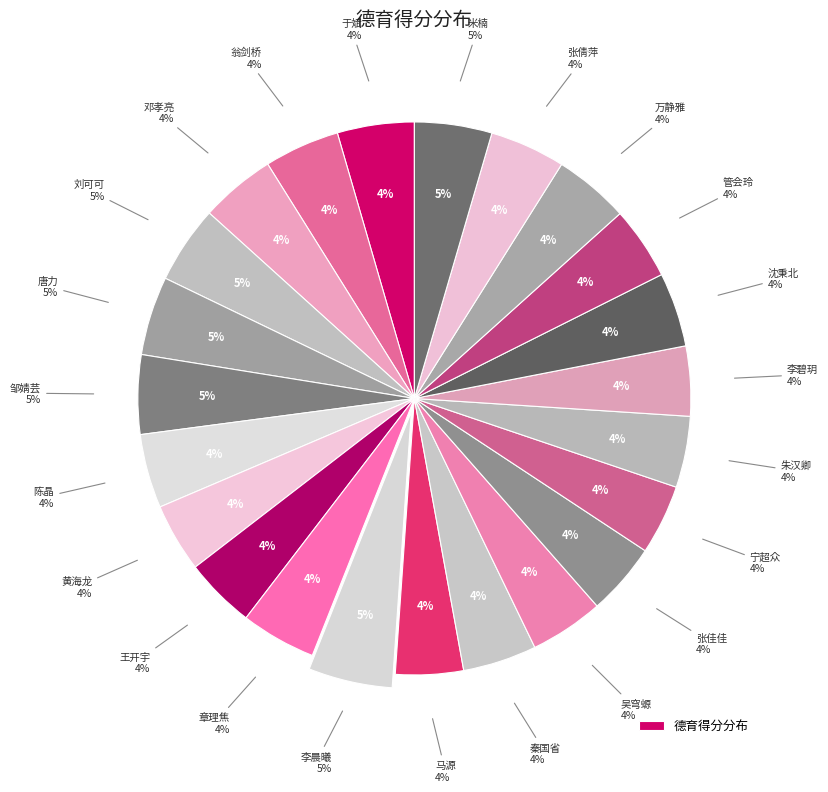

True or false: 吴穹螈 accounts for 4% of the total.

True